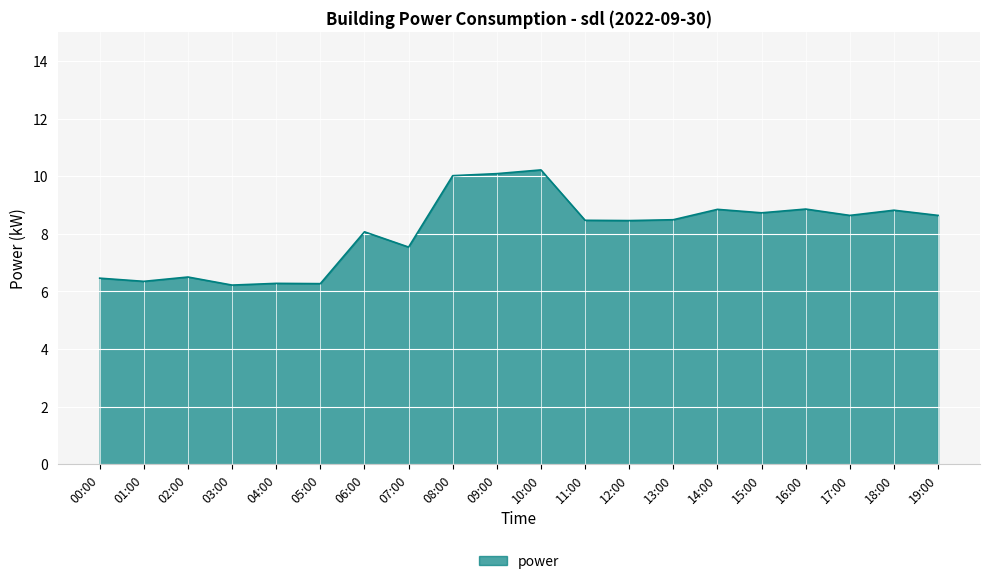

Where is the first local maximum?

02:00